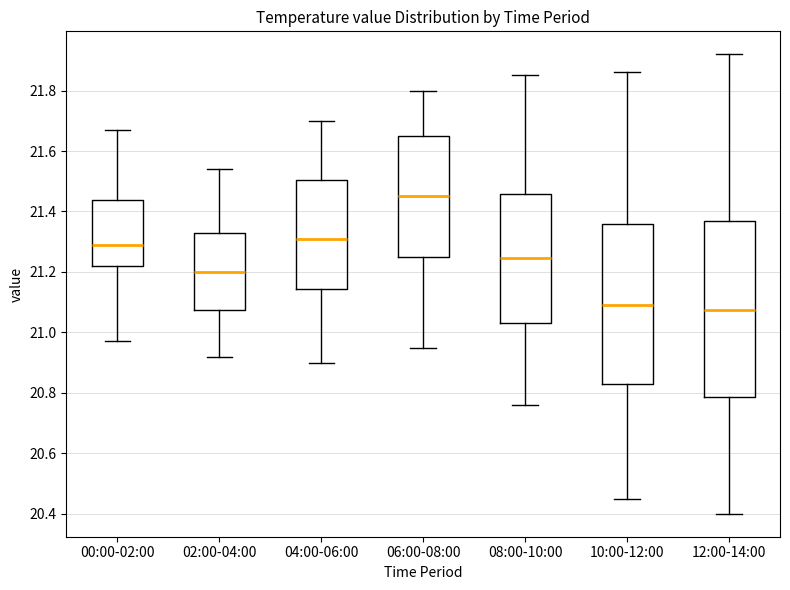

Where does the lower whisker of the box for 02:00-04:00 end on the y-axis? The values are not printed on the chart, so give them approximately, as read against the axis.

20.92